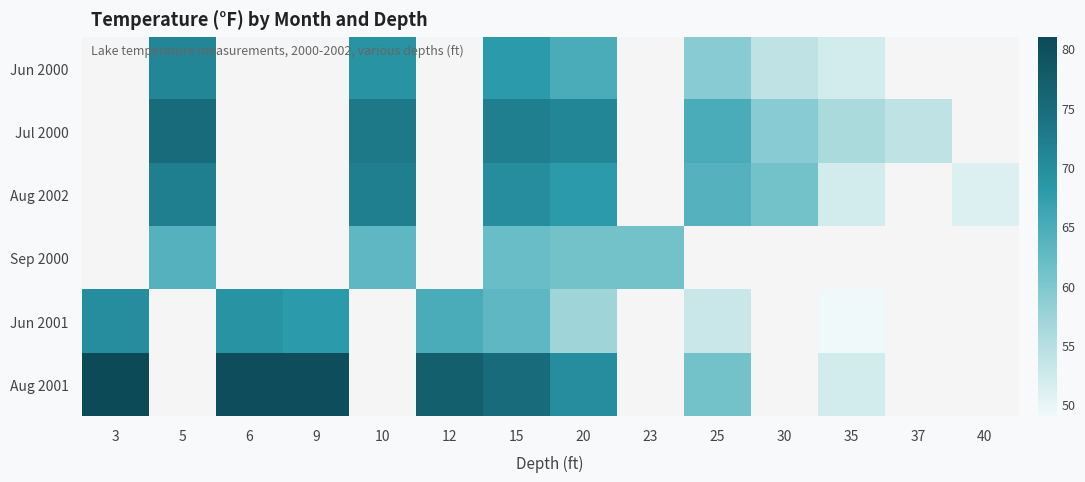

Which series has the largest range (max minus min)?

Aug 2001